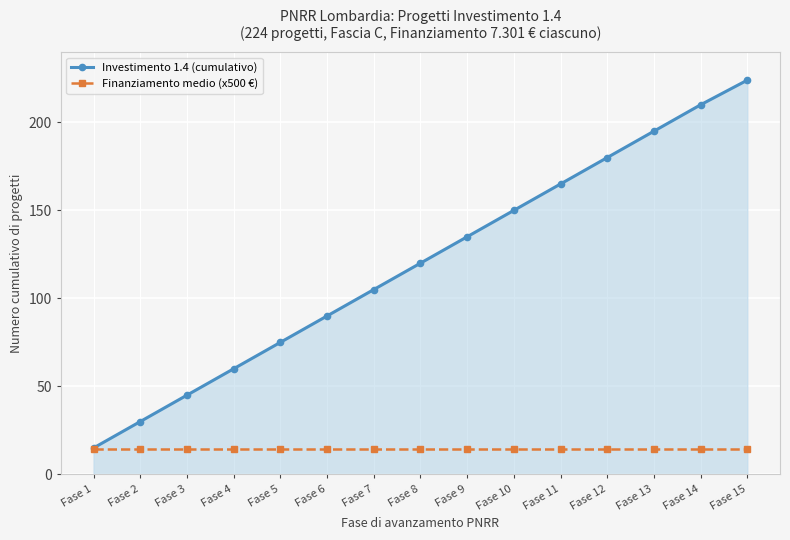

At how many categories does at least one series exceed 93?

9